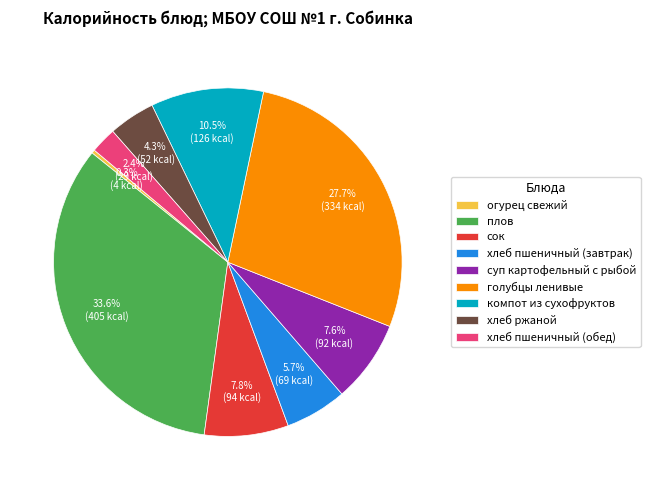

Does any single category account for the majority?

No